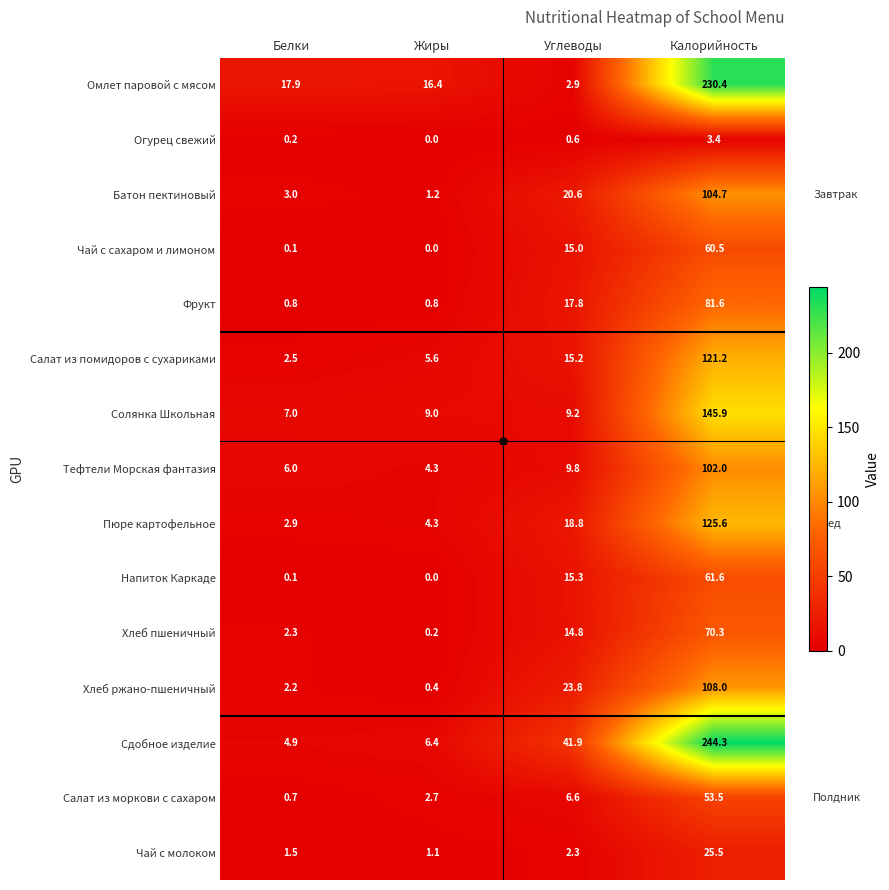

At how many categories does at least one series exceed 97?

1